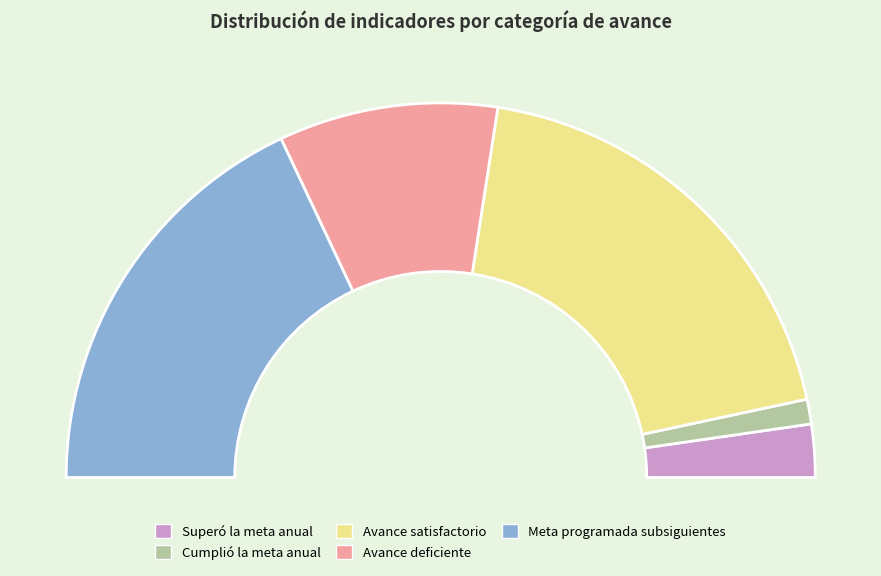

True or false: Meta programada subsiguientes accounts for 51% of the total.

False